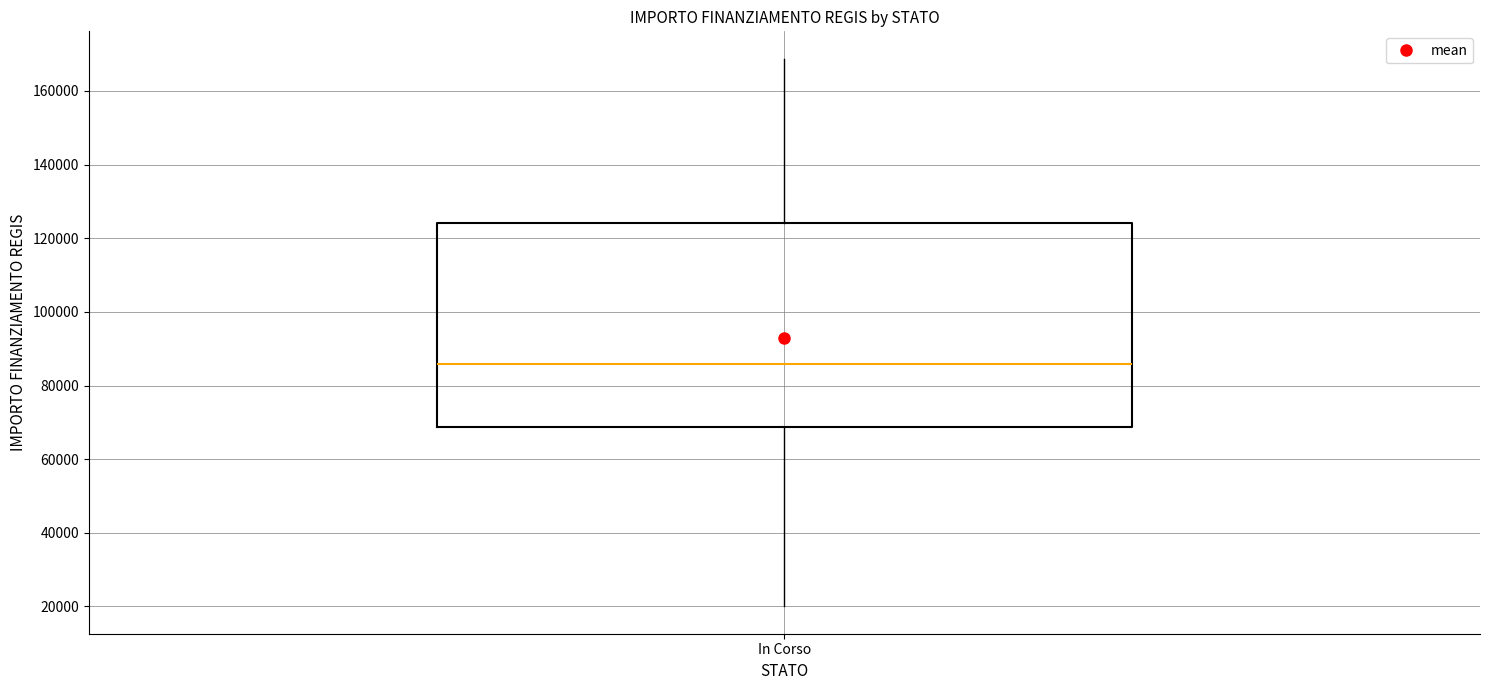

Transcribe this box plot: give where the median line is, the range the box spans, and where the two whiskers end, as read against the y-axis. The values are not printed on the chart, so give them approximately, as read against the axis.

median 86000, box 68000 to 124000, whiskers 20000 to 168000